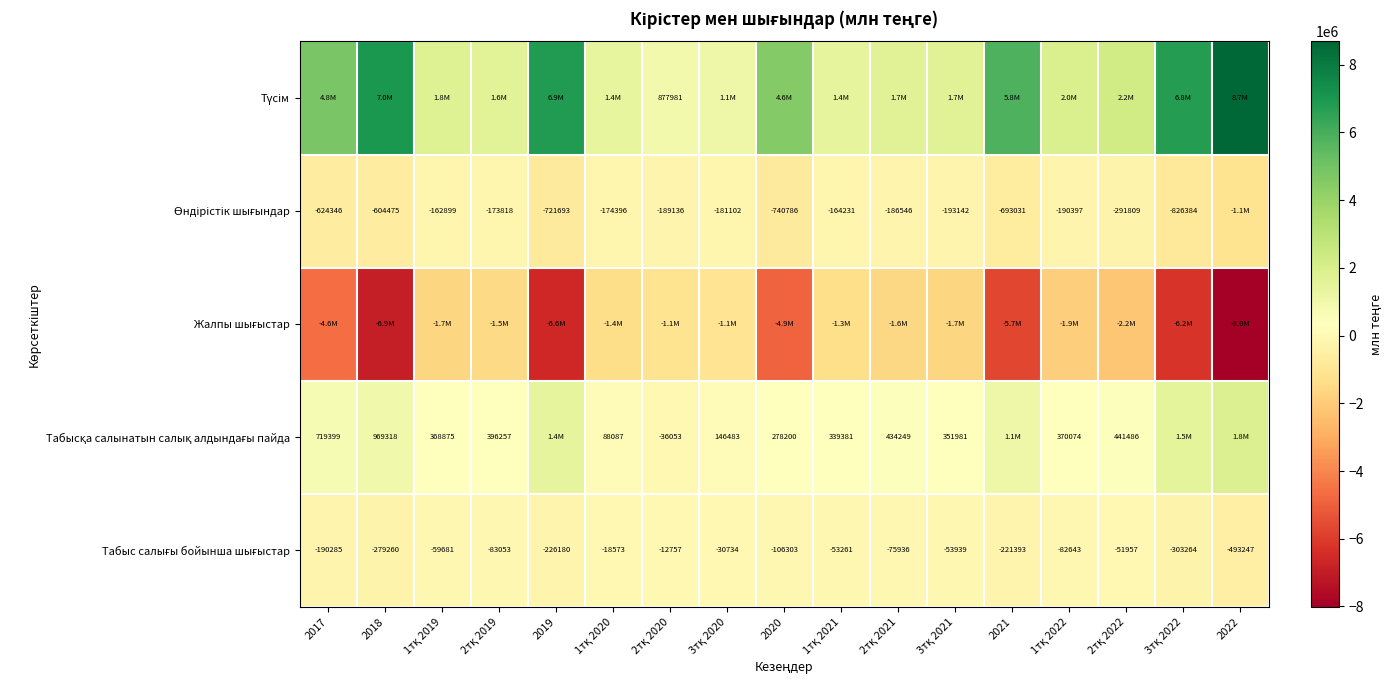

What is the sum of all Жалпы шығыстар values?

-58339006